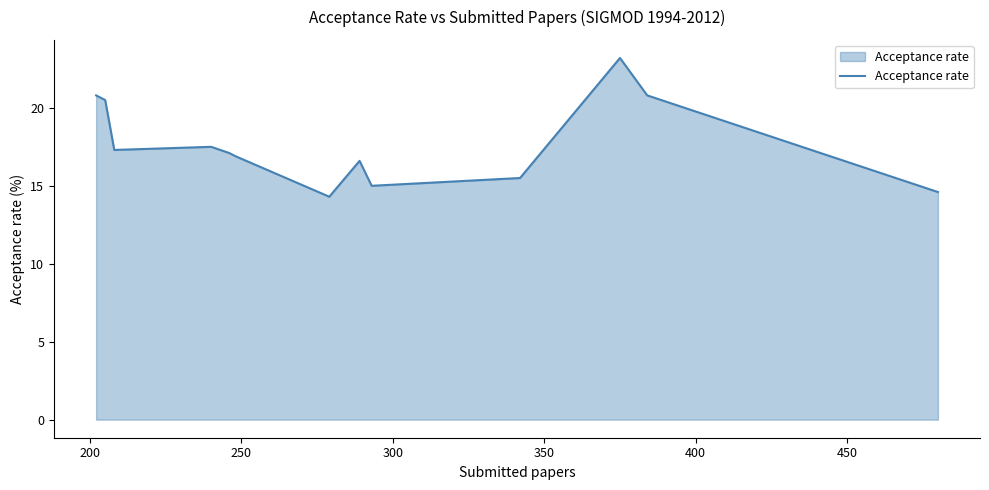

What is the difference between the maximum and minimum values?

8.9